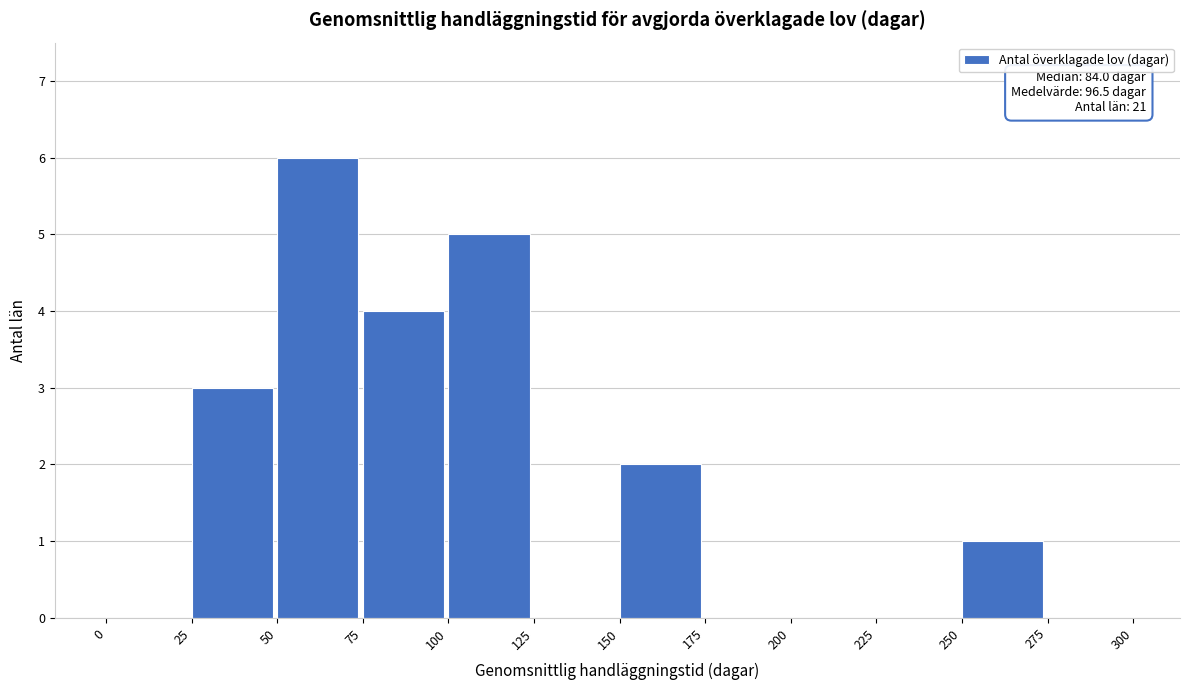

Over which range of the x-axis is the bar tallest?

50 to 75